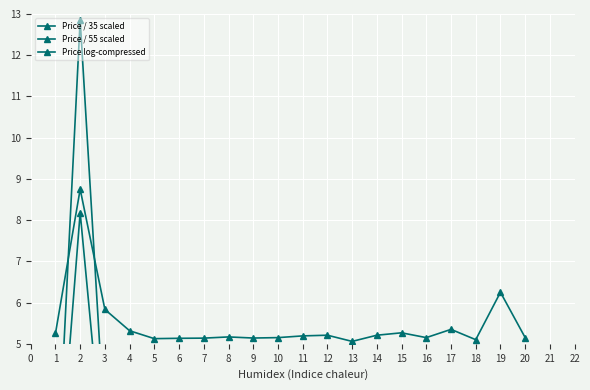

At how many categories does at least one series exceed 3?

20